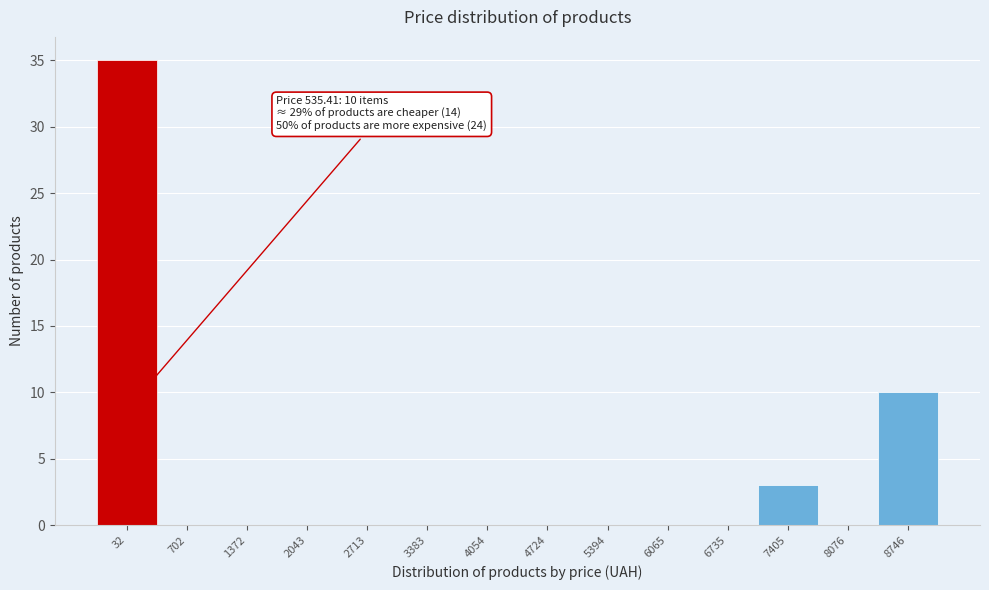

Reading left to right, transcribe all the data shown in this chart.

32=35	702=0	1372=0	2043=0	2713=0	3383=0	4054=0	4724=0	5394=0	6065=0	6735=0	7405=3	8076=0	8746=10